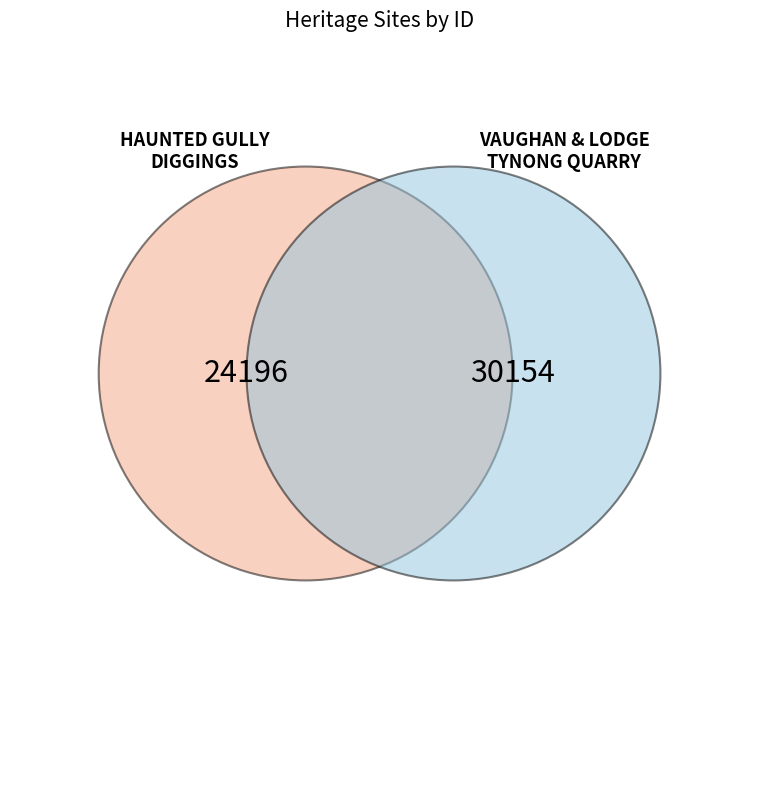

What is the smallest slice in the pie chart?

HAUNTED GULLY DIGGINGS